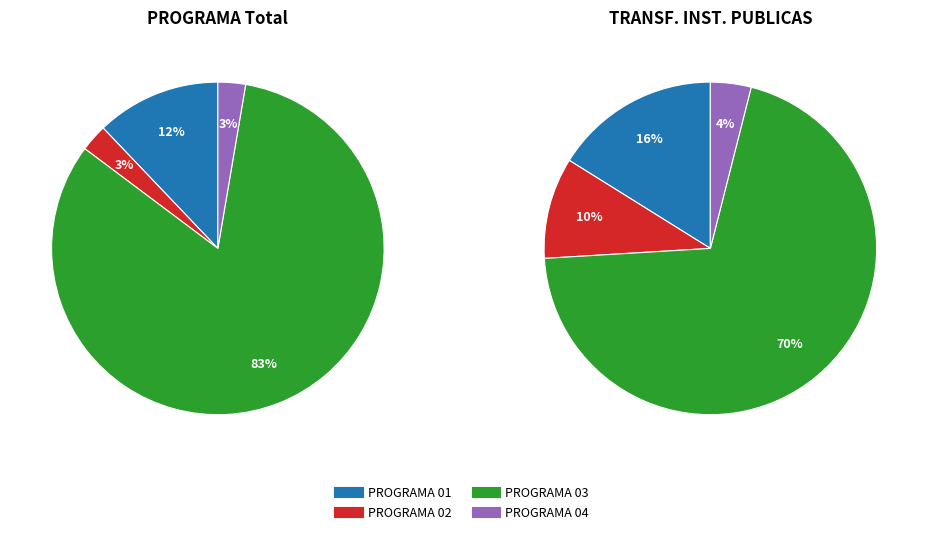

Between PROGRAMA 02 and PROGRAMA 01, which is larger?

PROGRAMA 01